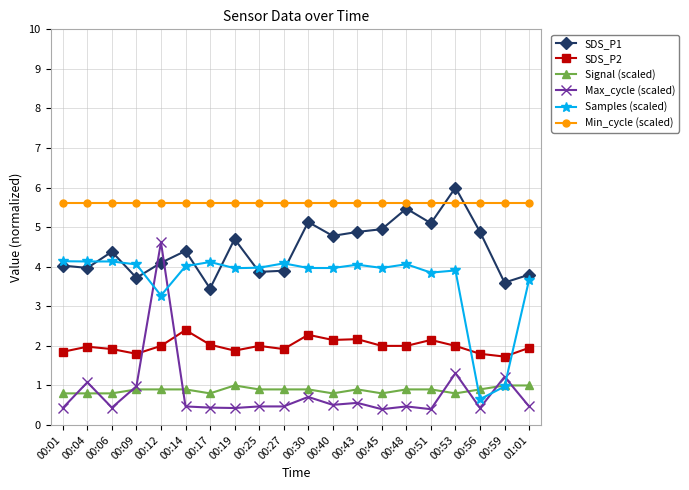

True or false: Max_cycle (scaled) has more than 1 interior local peaks.

True